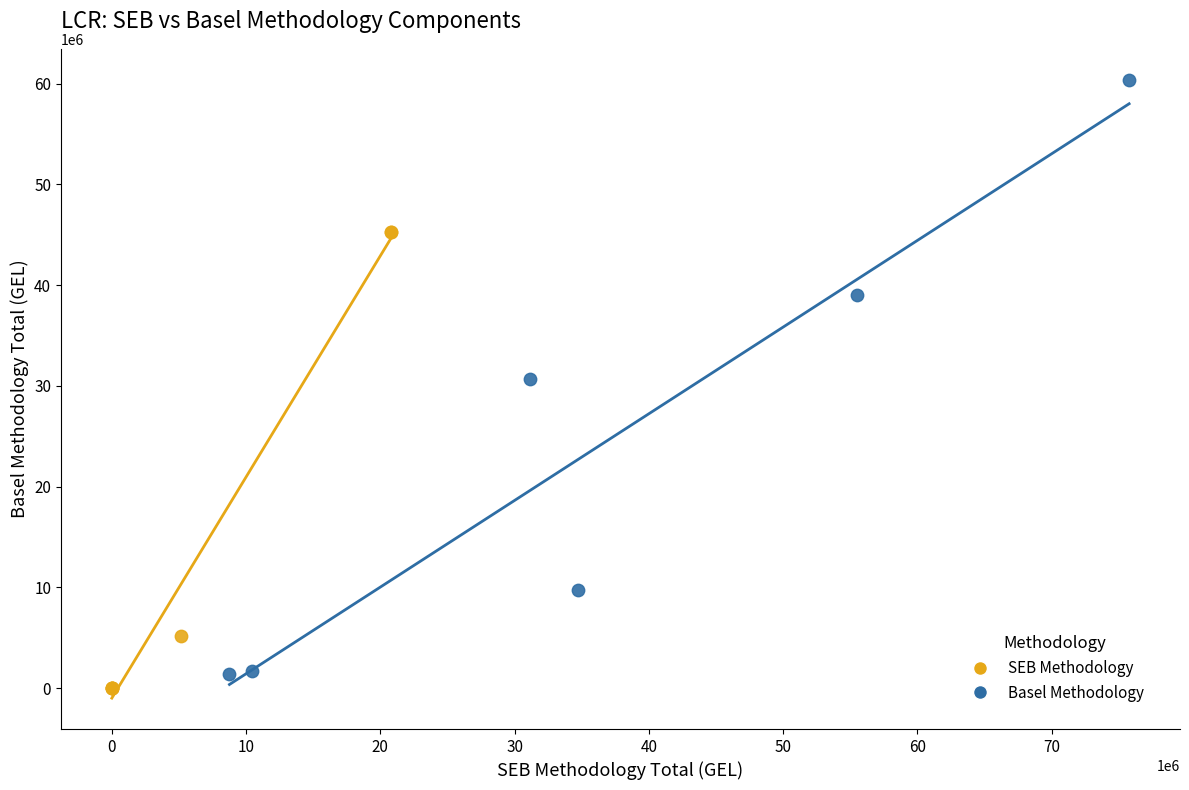

Which series contains the highest Y value?

Basel Methodology